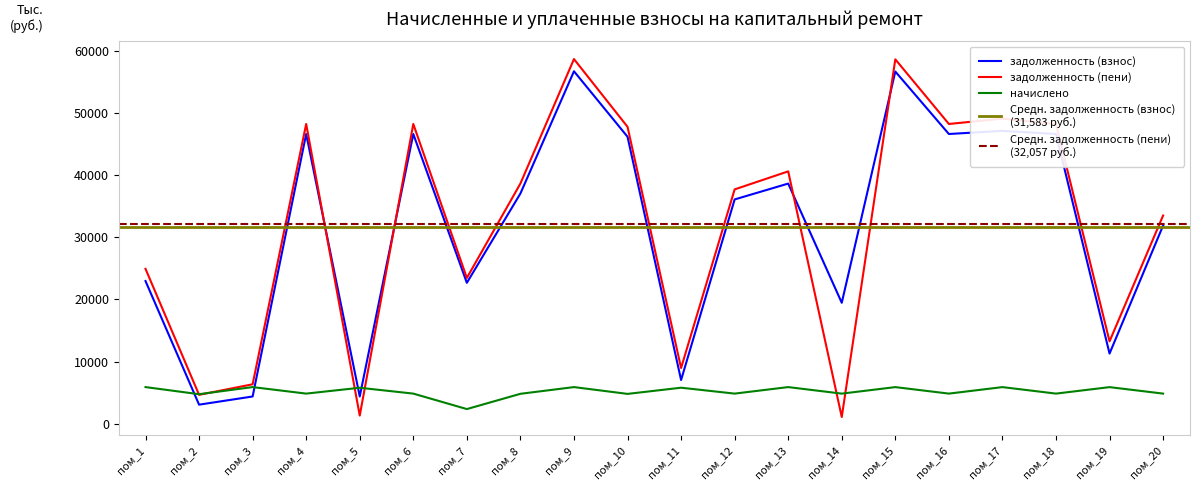

How many interior local peaks does the начислено series have?

8